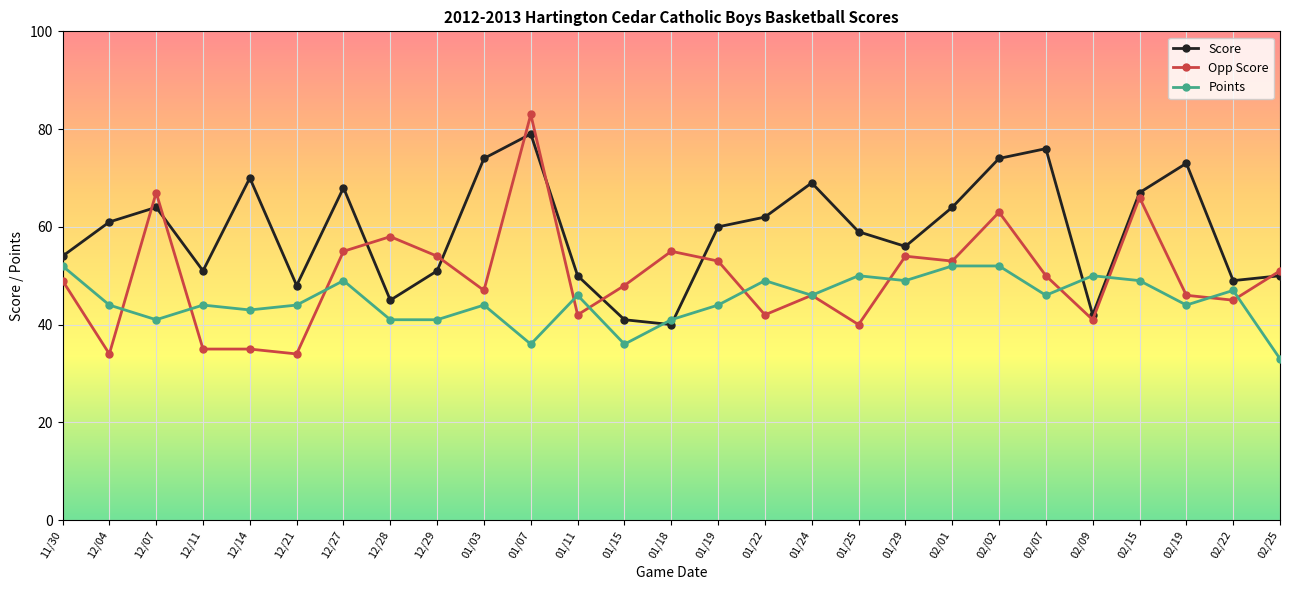

What is the minimum value shown in the chart?

33